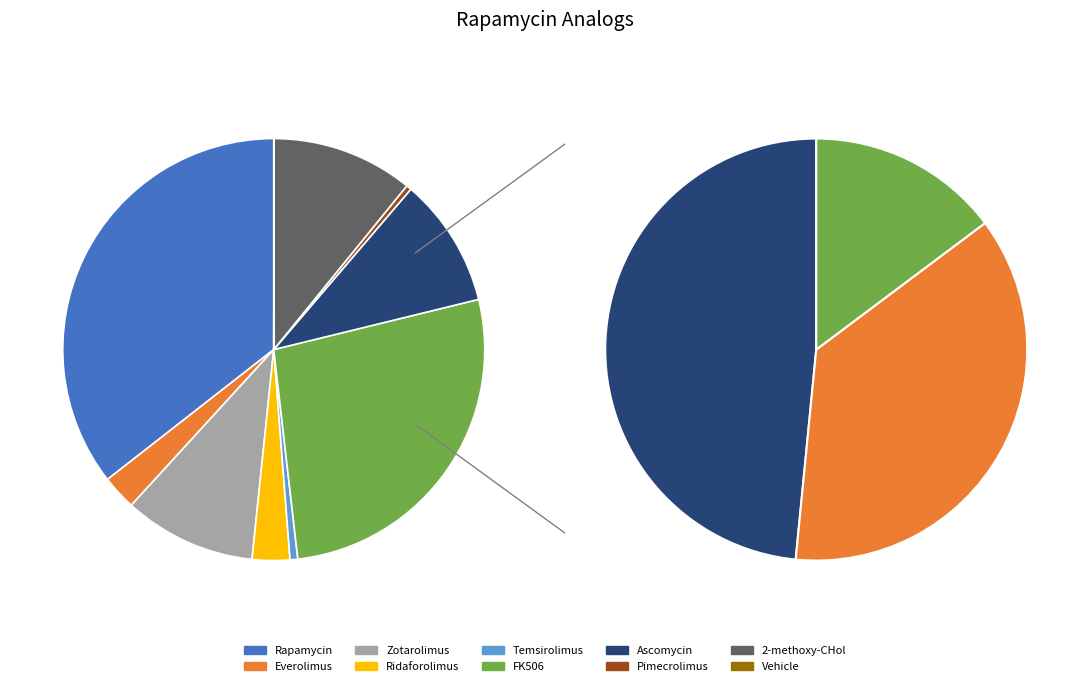

Which category has the smallest portion of the pie?

Vehicle